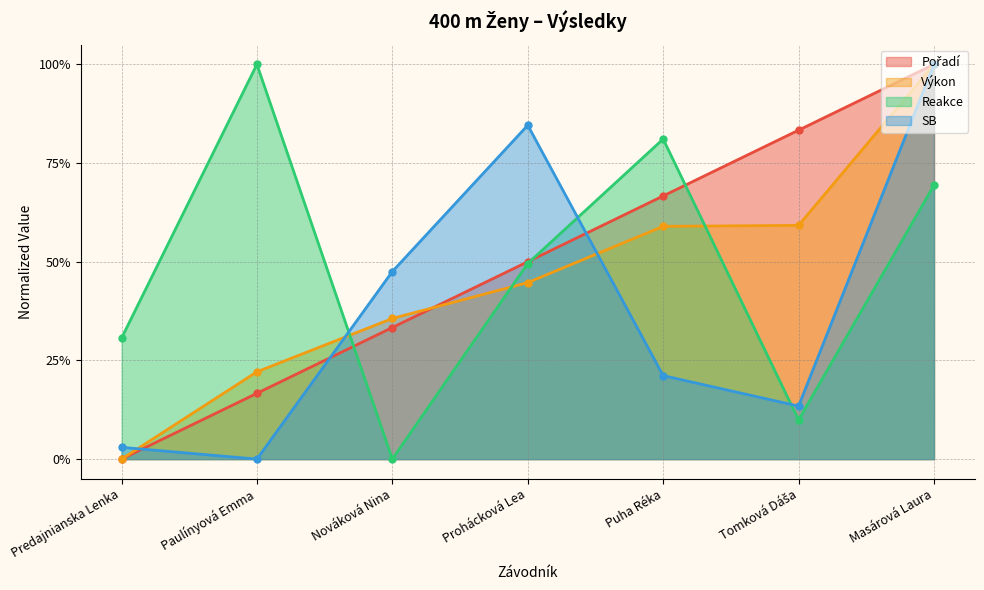

What is the difference between the maximum and minimum values in the Reakce series?

1.0